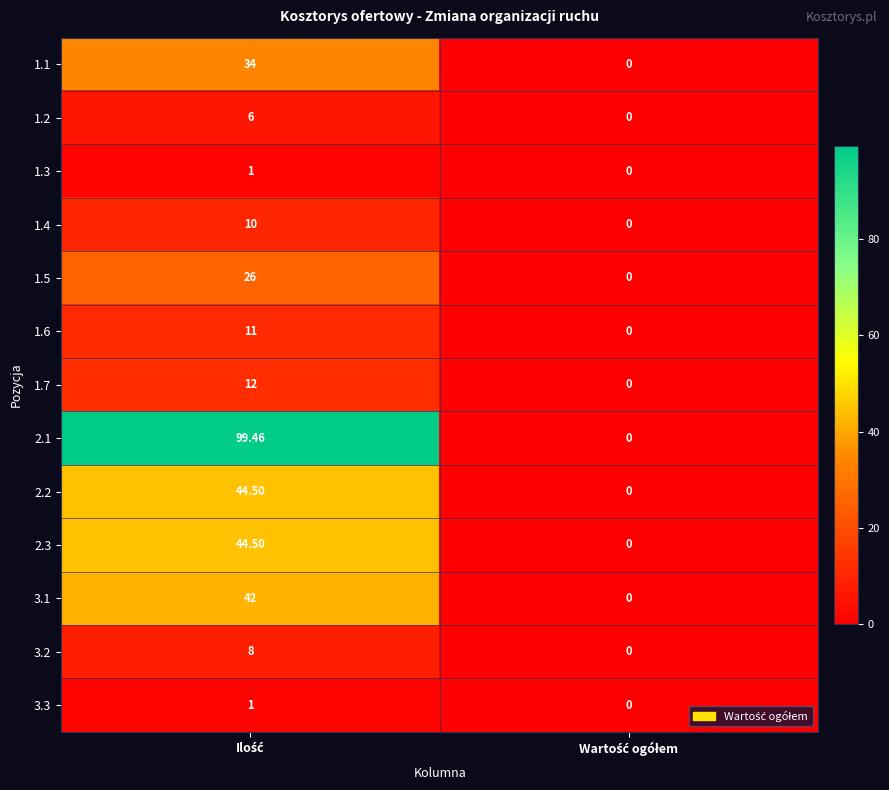

At which category is the sum across all series the highest?

Ilość